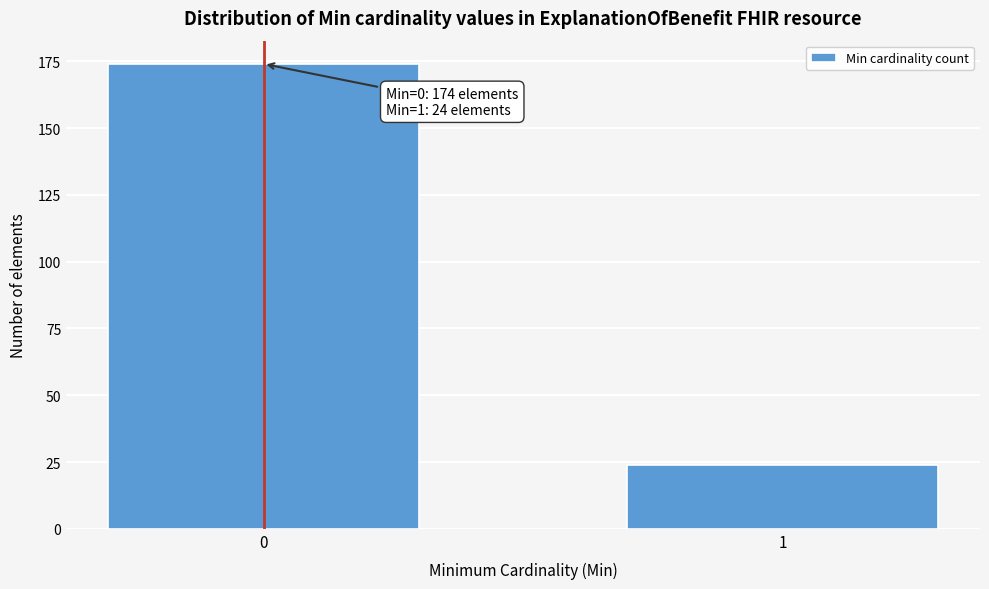

Reading left to right, what are all the values shown in this chart?

174	24